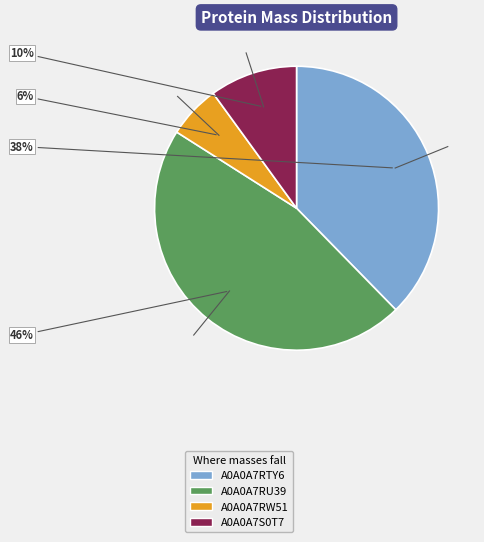

Which category has the biggest portion of the pie?

A0A0A7RU39